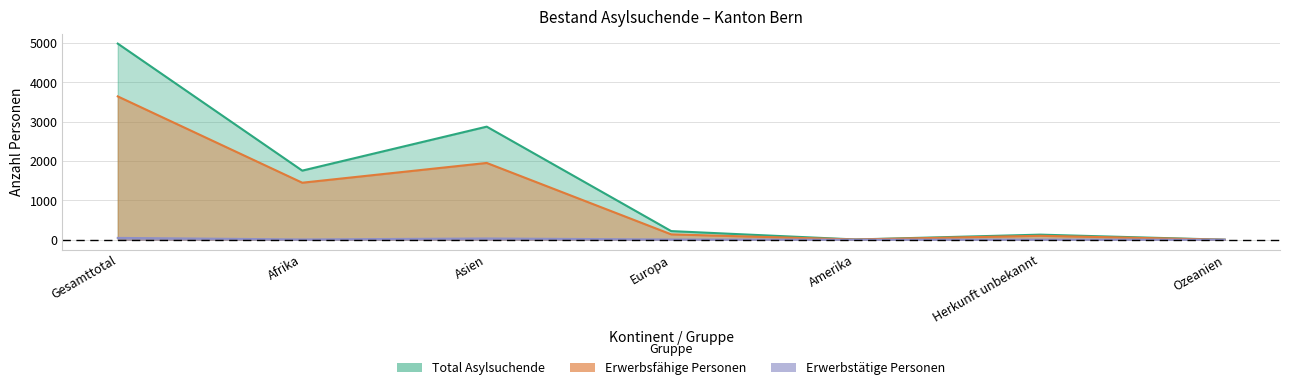

Rank the categories by Total Asylsuchende value from lowest to highest.

Ozeanien, Amerika, Herkunft unbekannt, Europa, Afrika, Asien, Gesamttotal